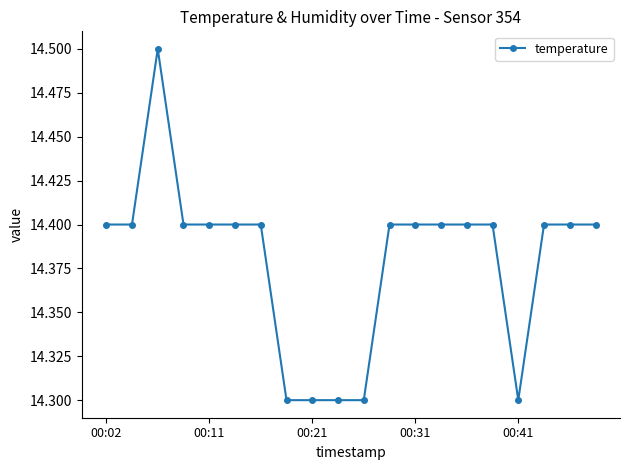

What is the average value?

14.4